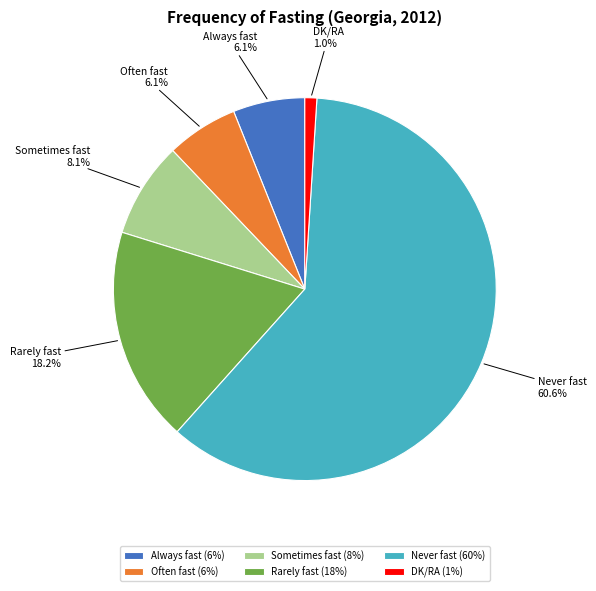

To the nearest percent, what is the difference between the largest and smallest slice percentages?

60%